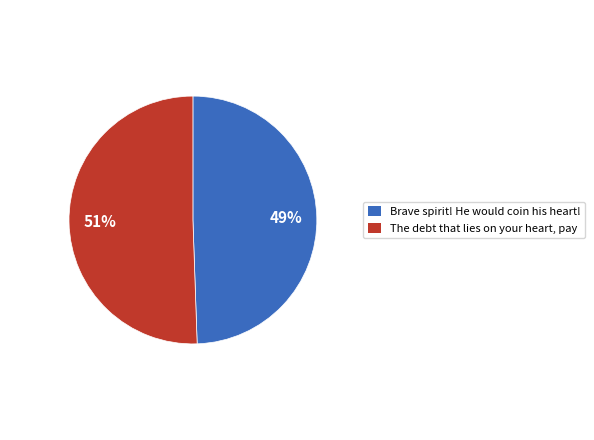

How many slices are in this pie chart?

2